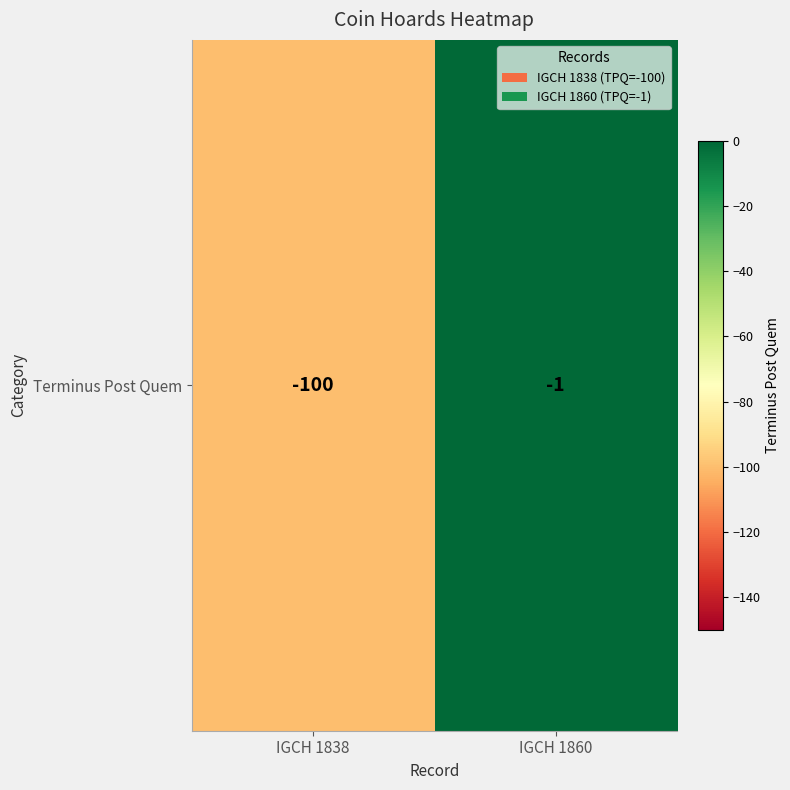

Reading left to right, what are all the values shown in this chart?

-100	-1